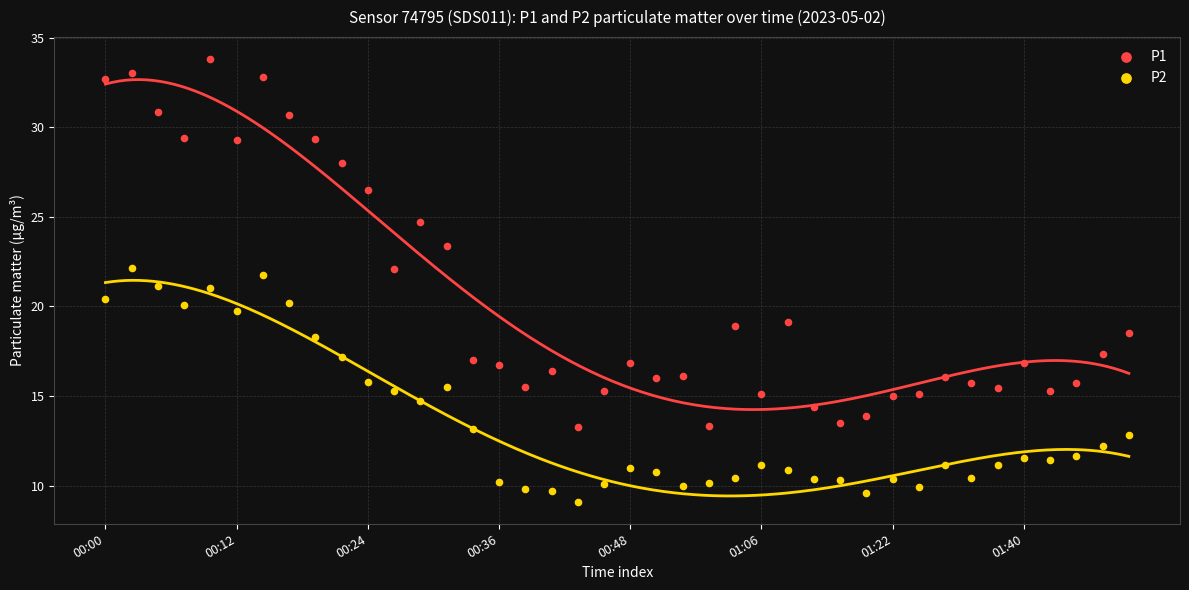

Which series has the largest Y range (max minus min)?

P1